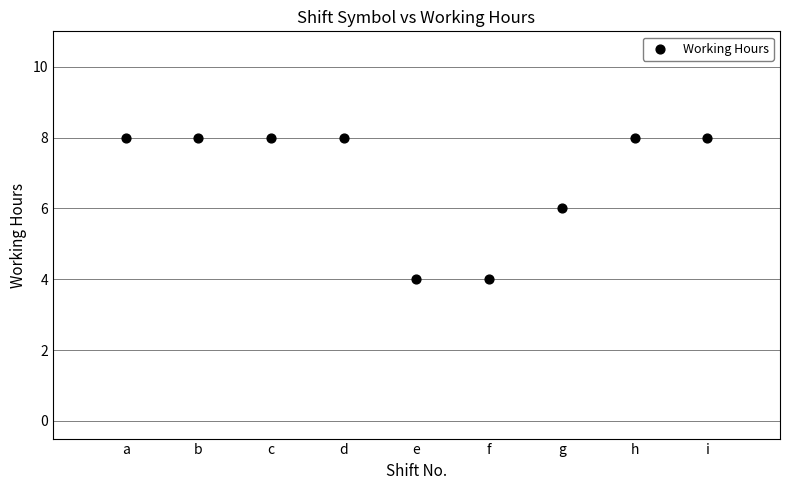

What is the average X value?

5.0